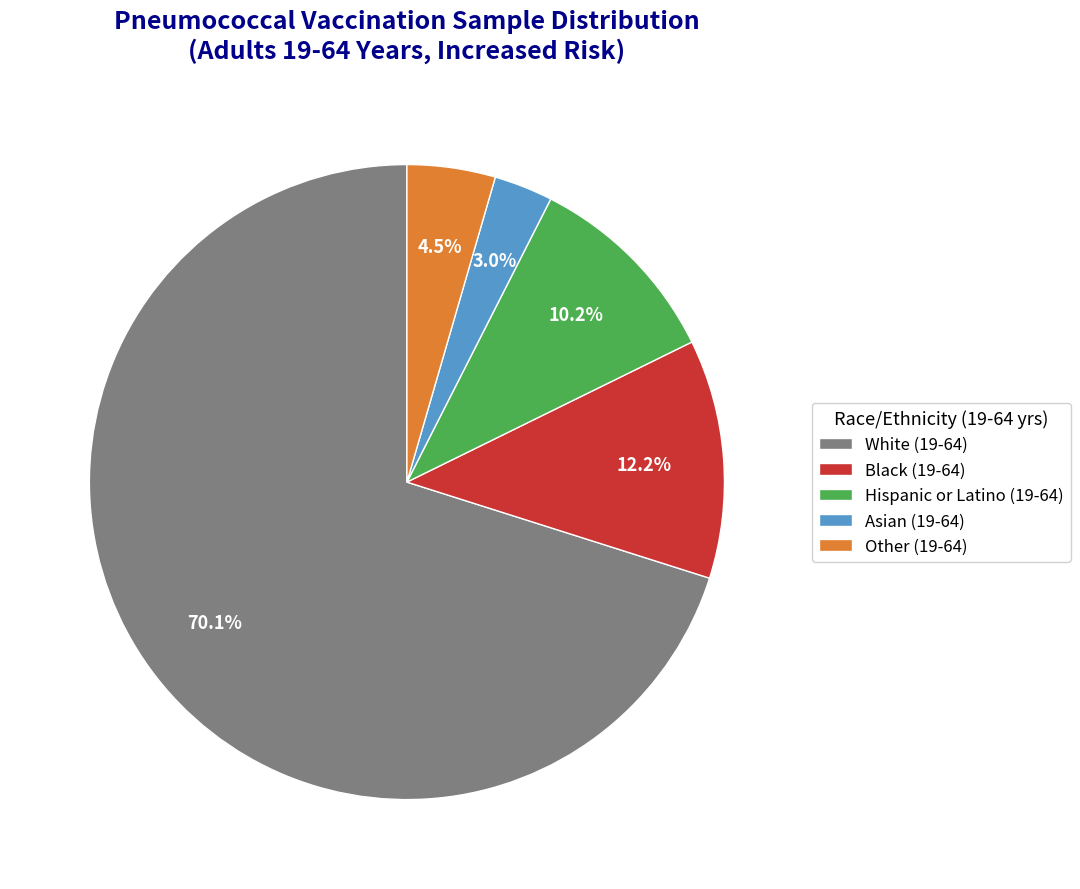

Approximately how many times larger is the value at Asian (19-64) compared to Hispanic or Latino (19-64)?

0.3